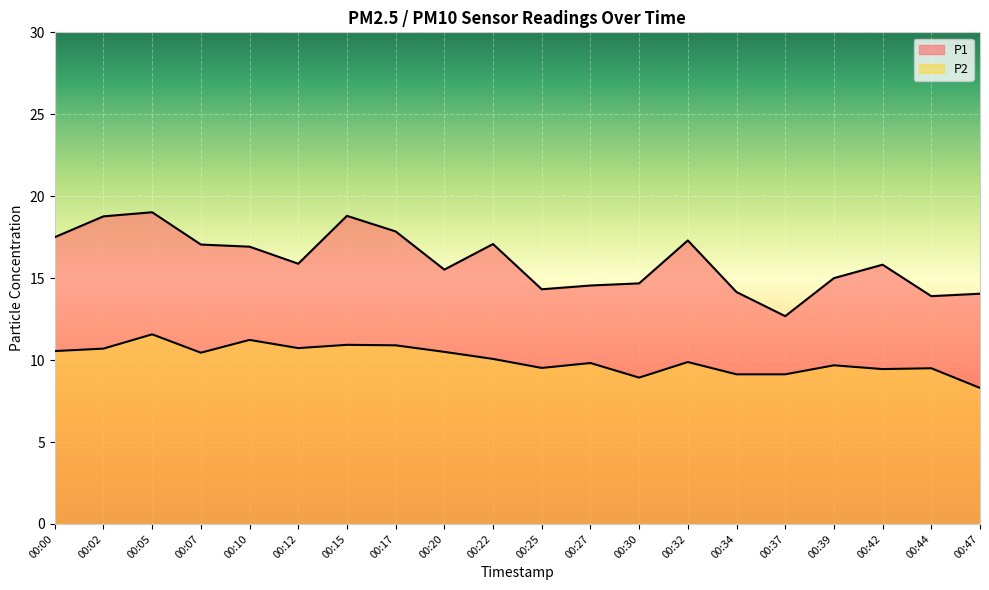

True or false: P1 and P2 cross at least once.

False